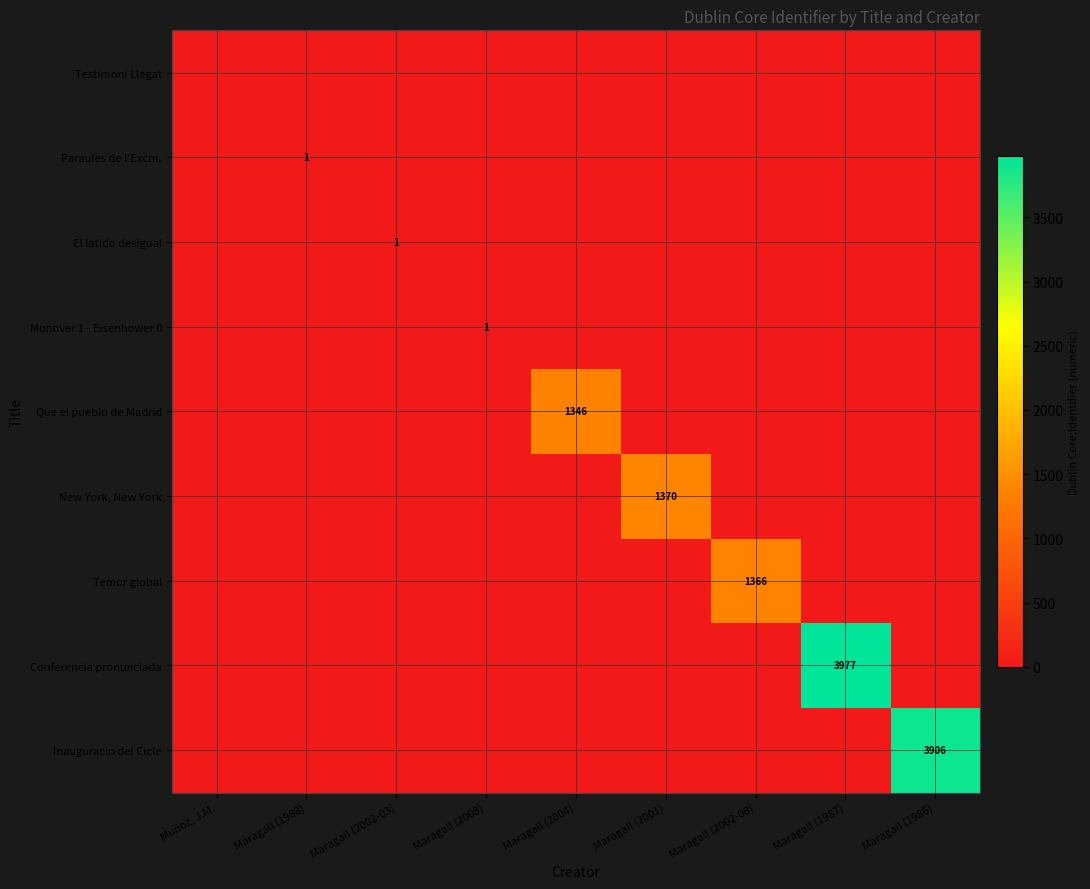

True or false: New York, New York has a value of 1370 at Maragall (2001).

True